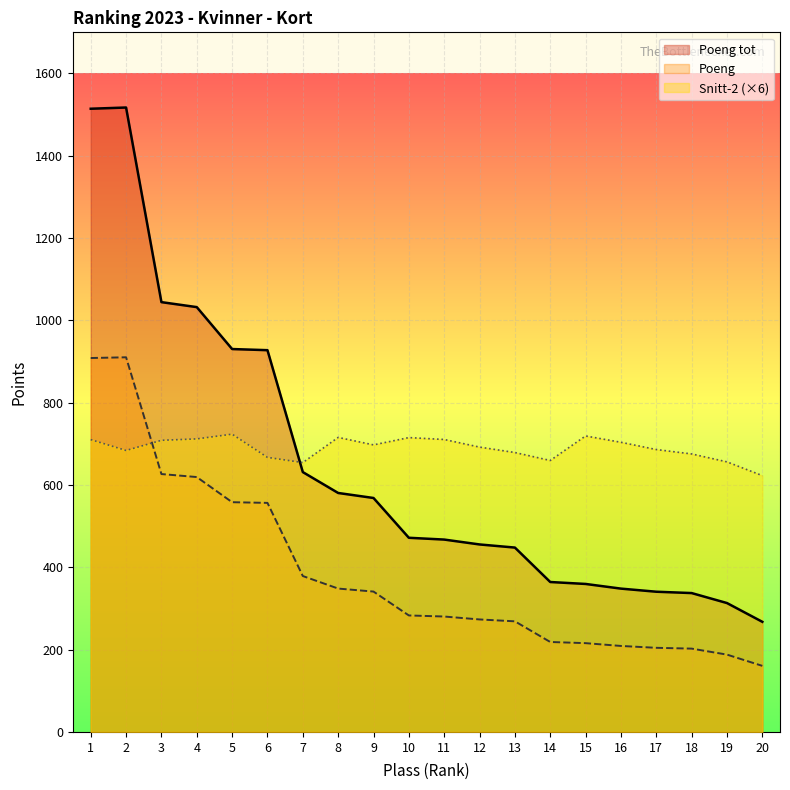

What is the highest value of the Snitt-2 series?

723.6